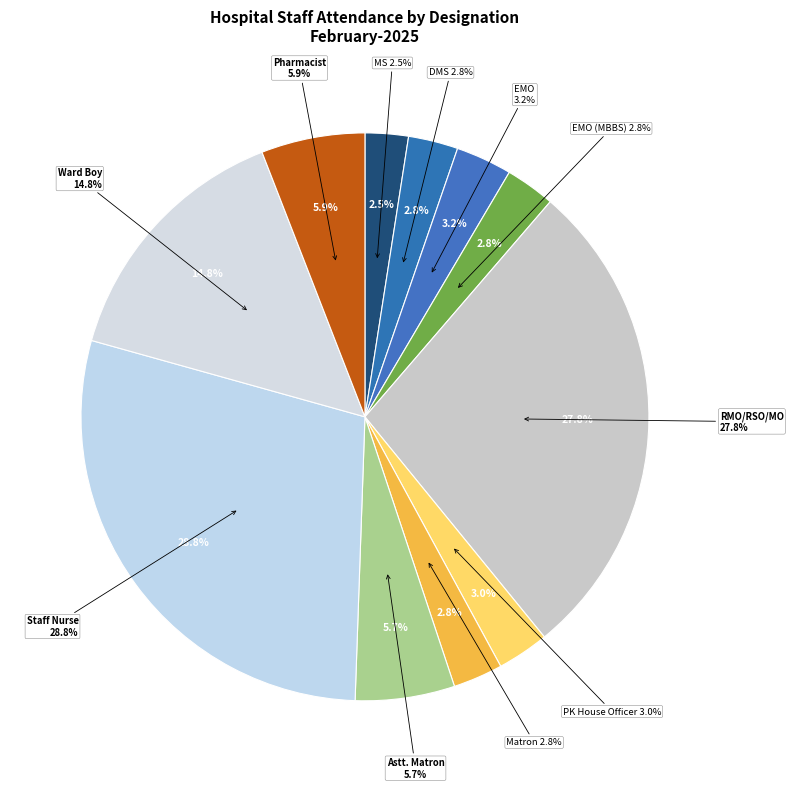

Which slice is the largest?

Staff Nurse